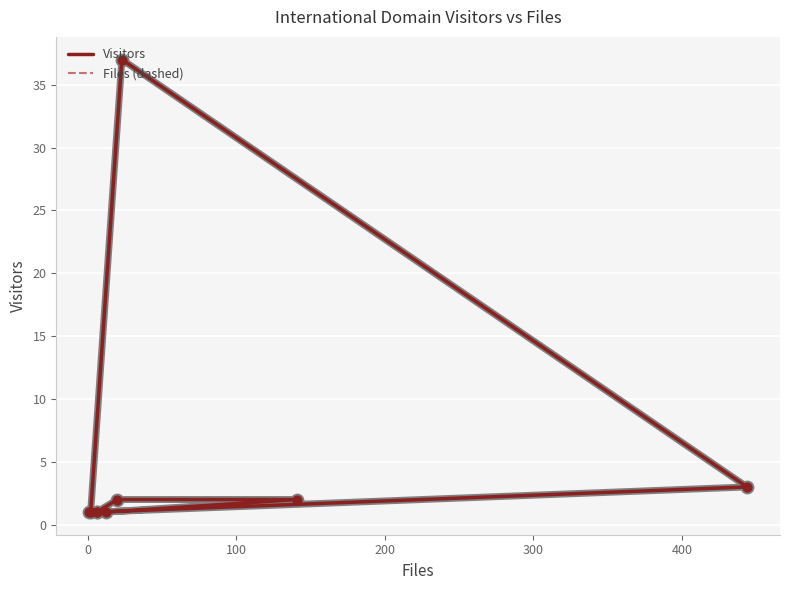

Which series has the largest Y range (max minus min)?

Visitors